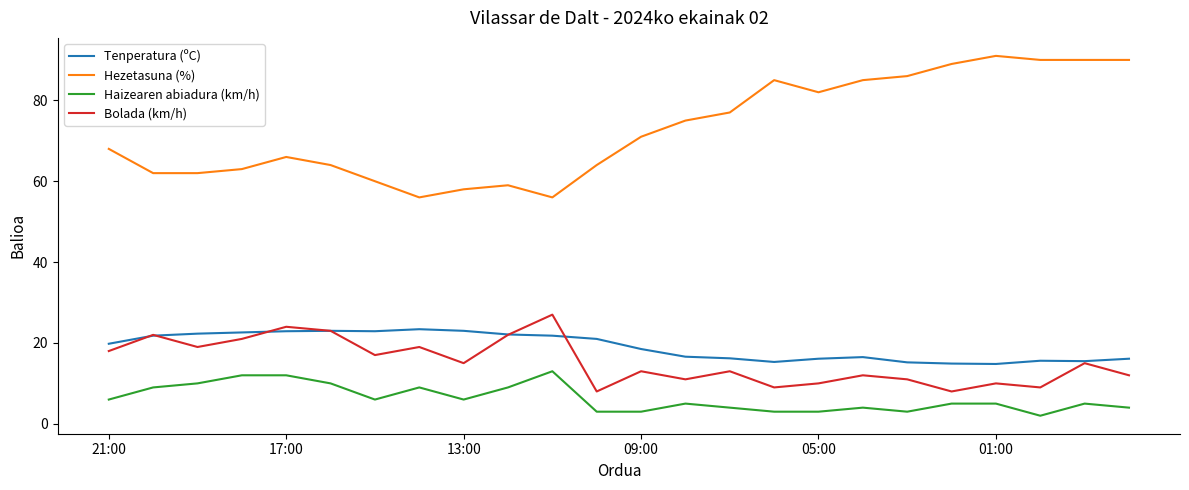

Count the number of categories in the chart.

24